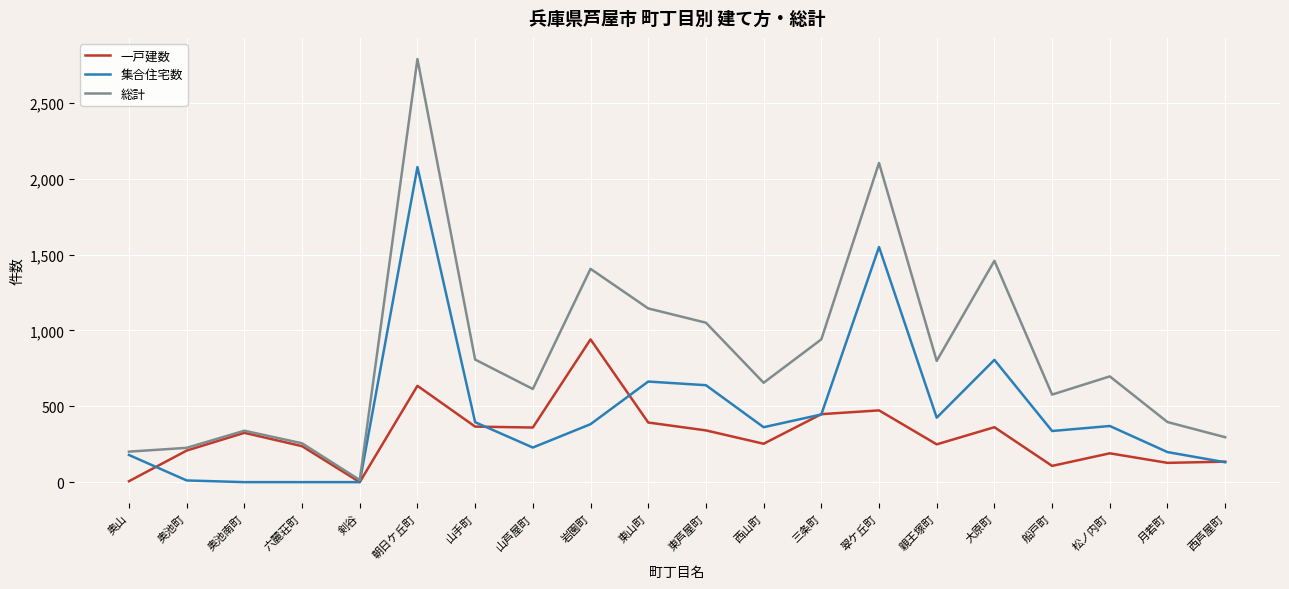

What position from the right is 船戸町?

4